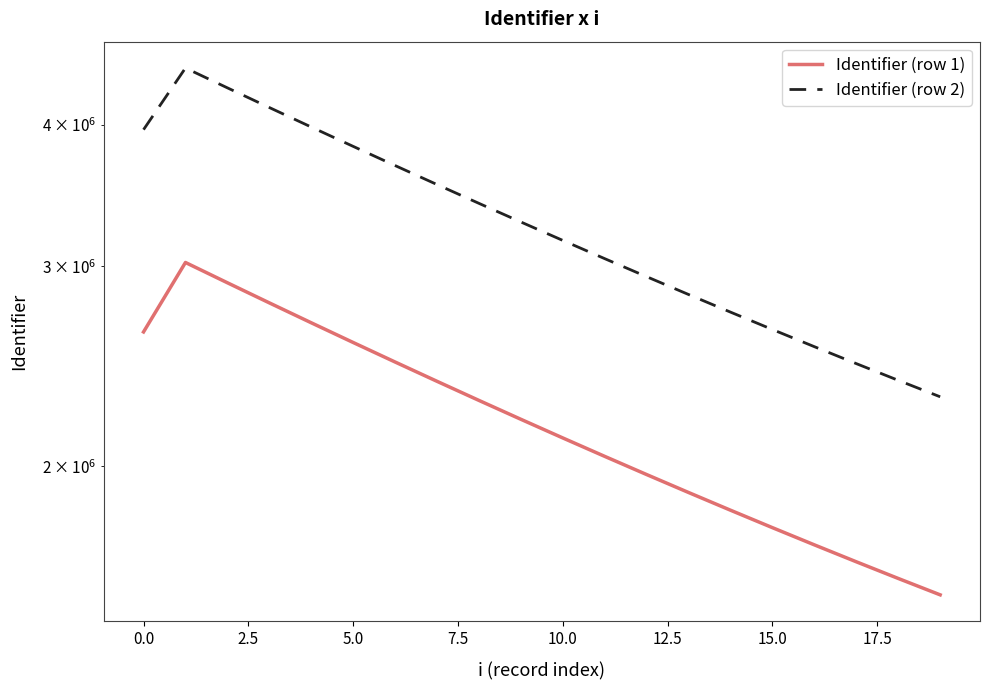

Is this an area chart (filled region under the line)?

No